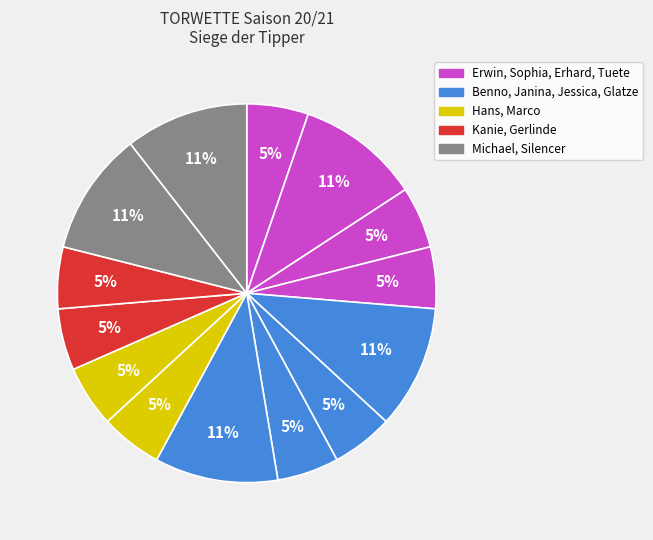

To the nearest percent, what is the difference between the largest and smallest slice percentages?

5%